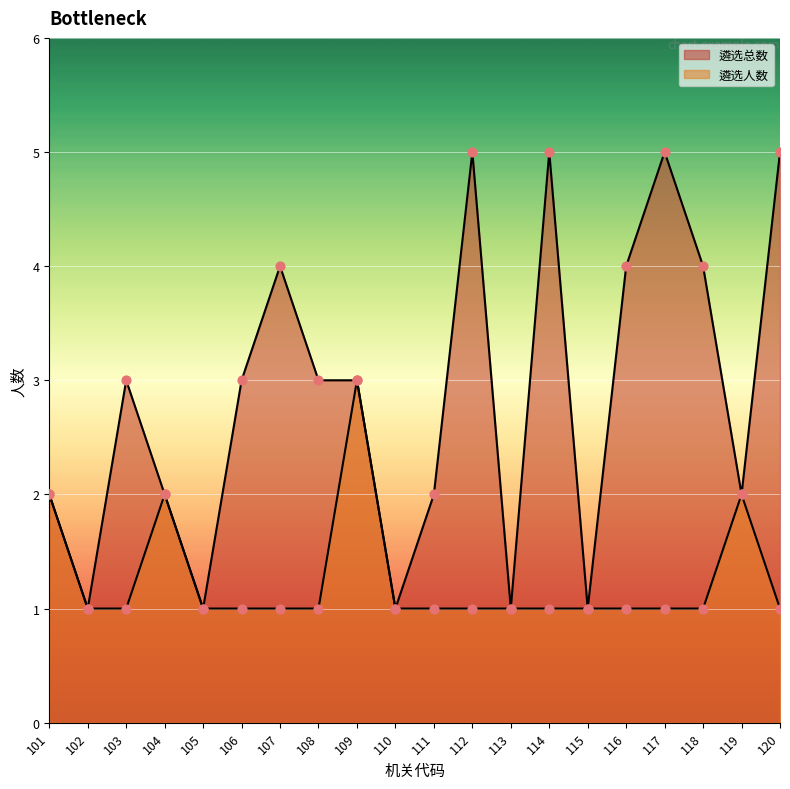

At which category is the sum across all series the highest?

109